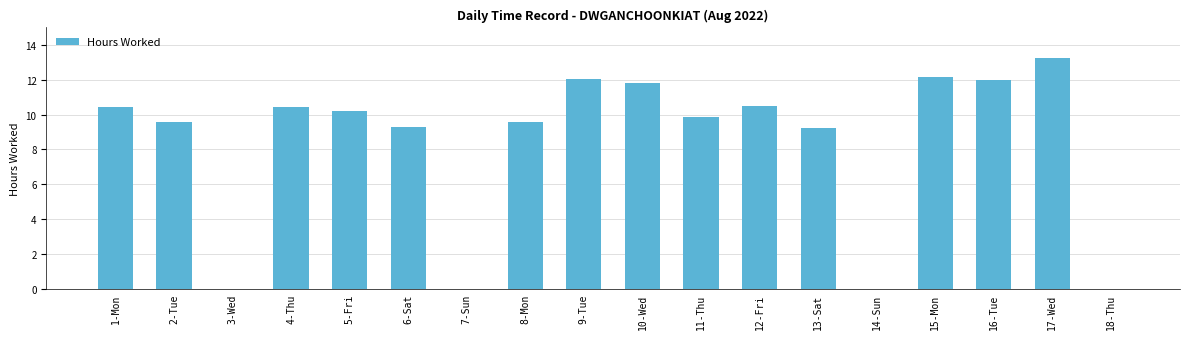

What is the sum of all values?

150.4